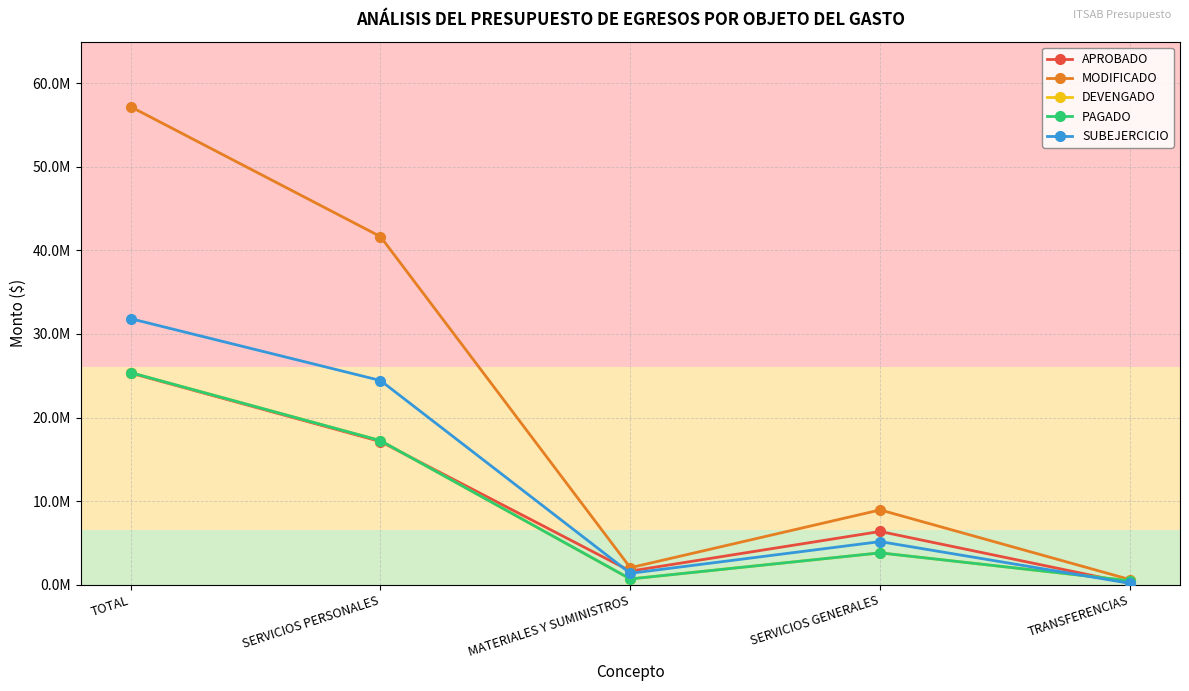

Is this an area chart (filled region under the line)?

No